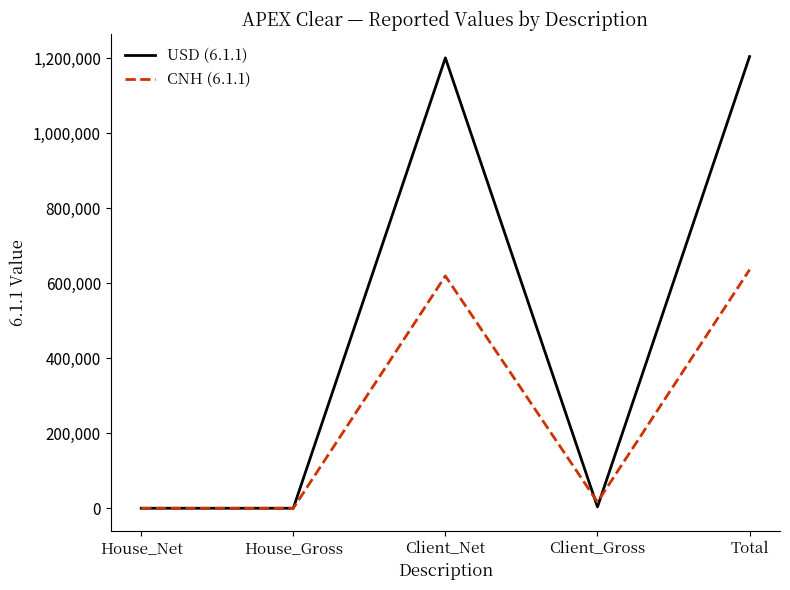

How many lines are shown in the chart?

2